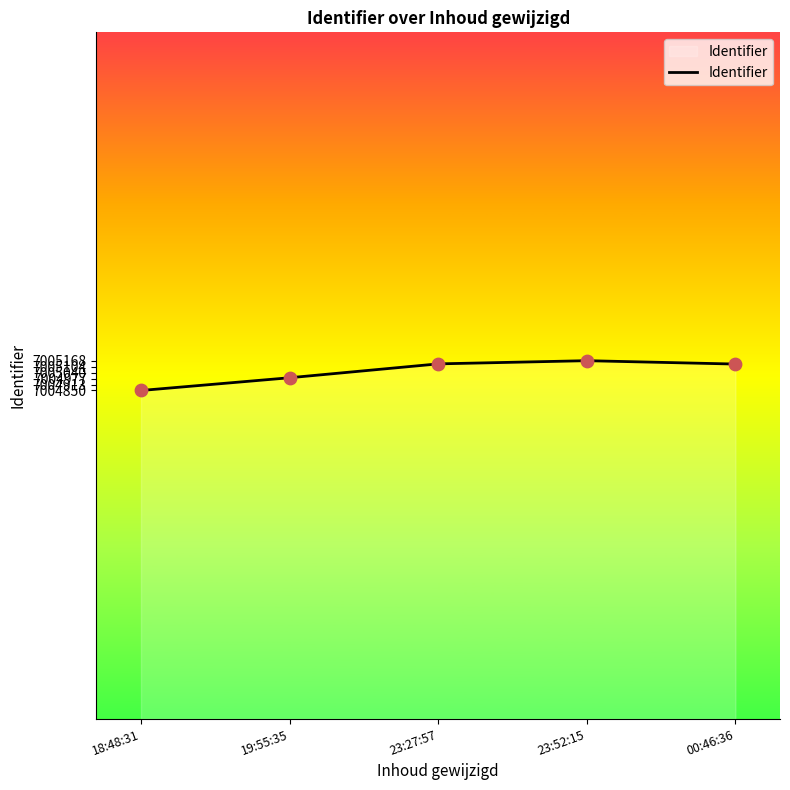

What is the change in value from 18:48:31 to 23:27:57?

+284